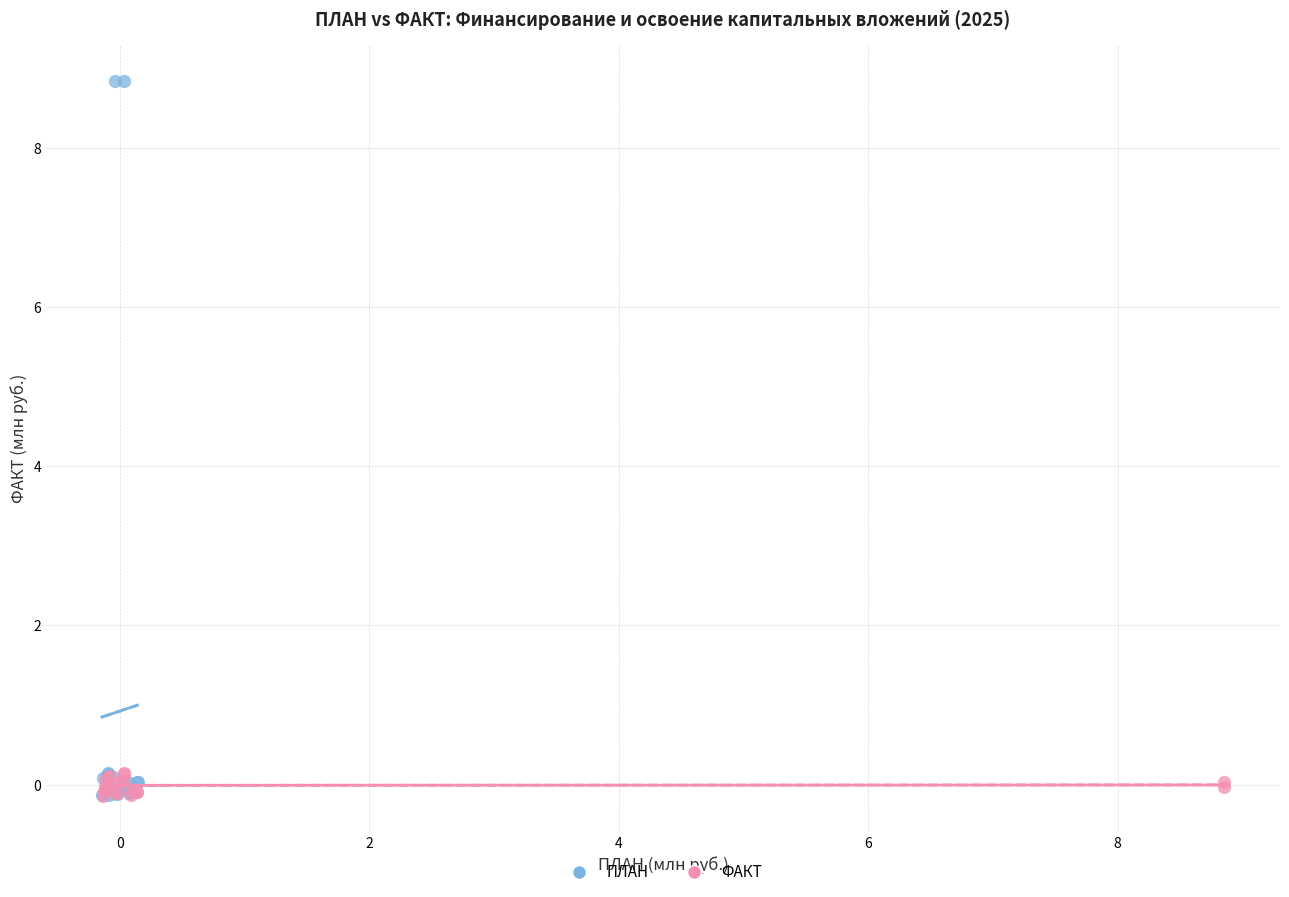

Which series has the widest spread of Y values?

ПЛАН